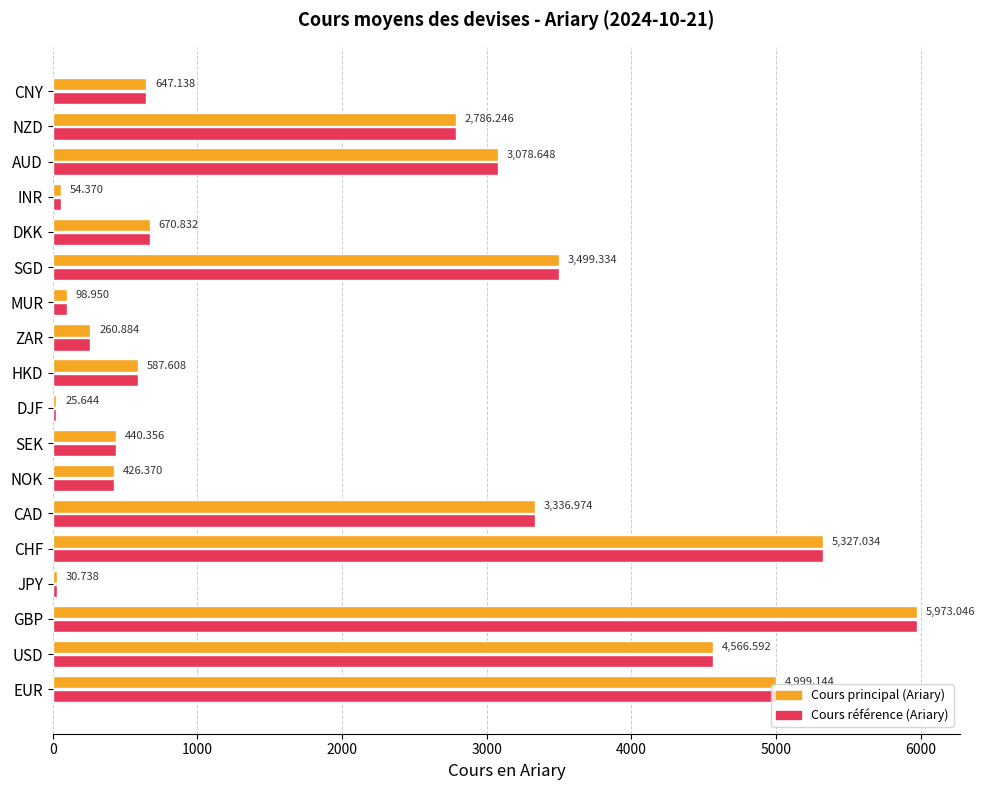

Which label corresponds to the smallest value in the chart?

DJF